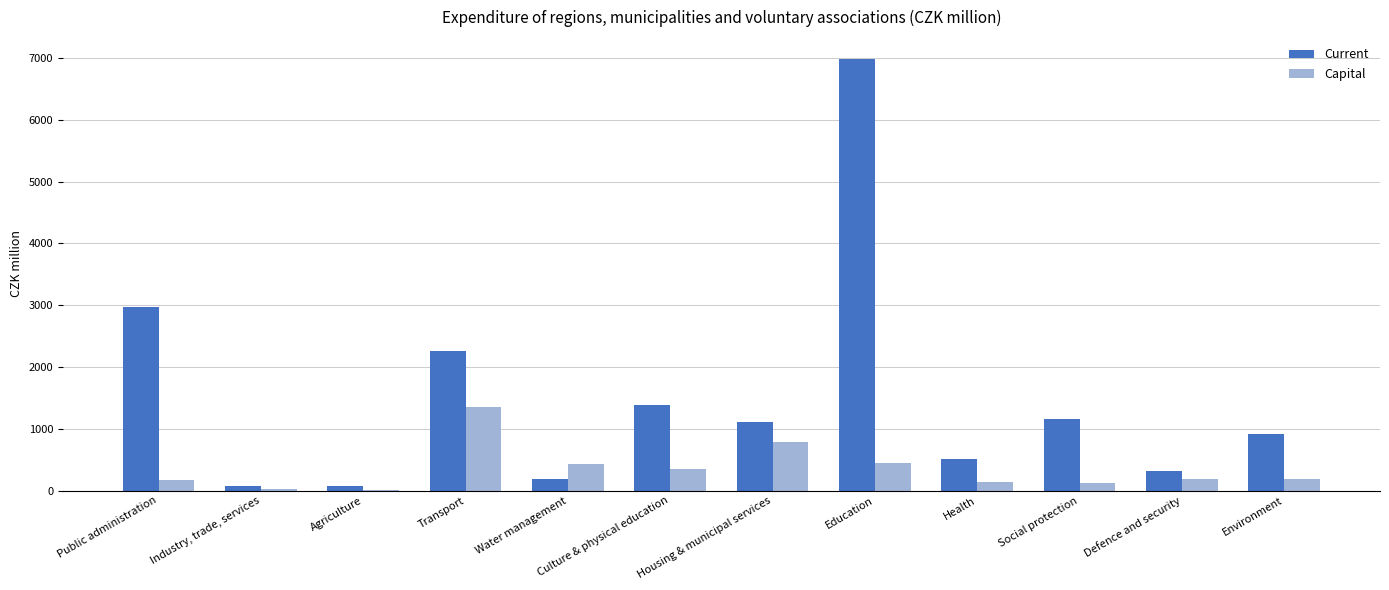

What is the difference between the Capital values at Water management and Education?

9.9